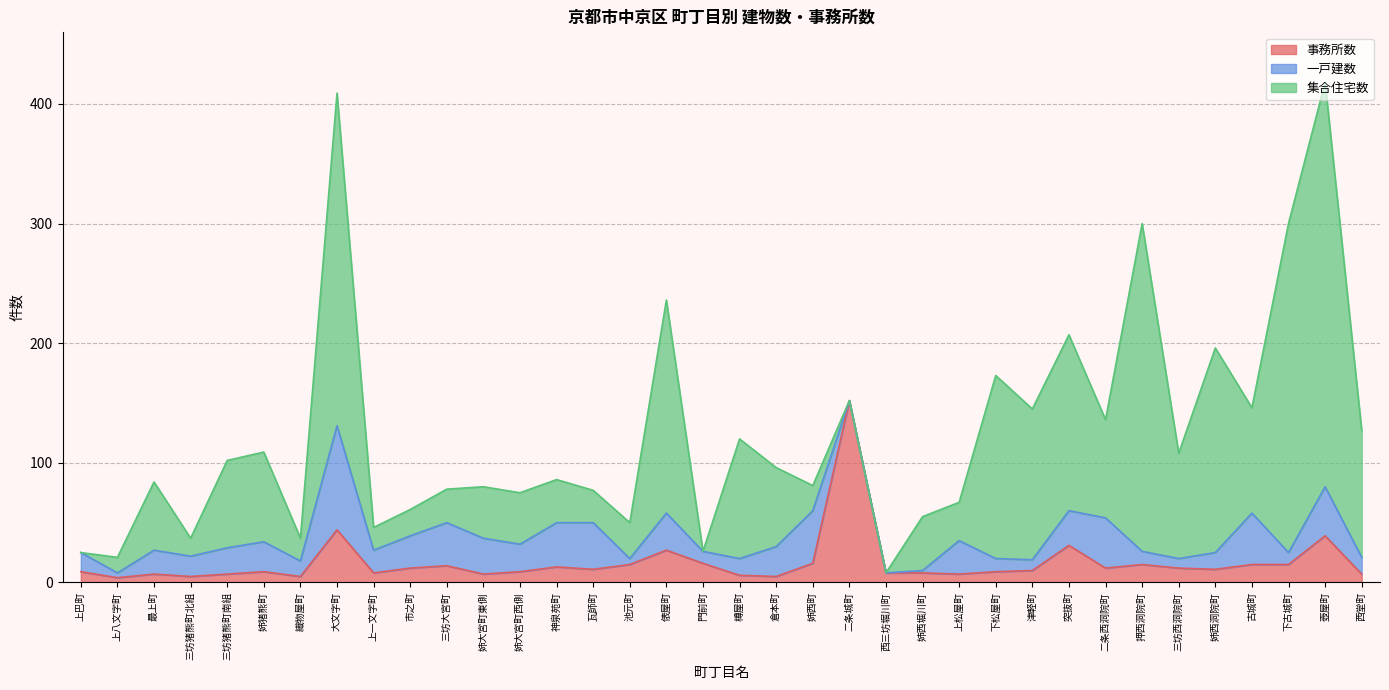

Where does the 集合住宅数 series first go above 57?

三坊猪熊町南組